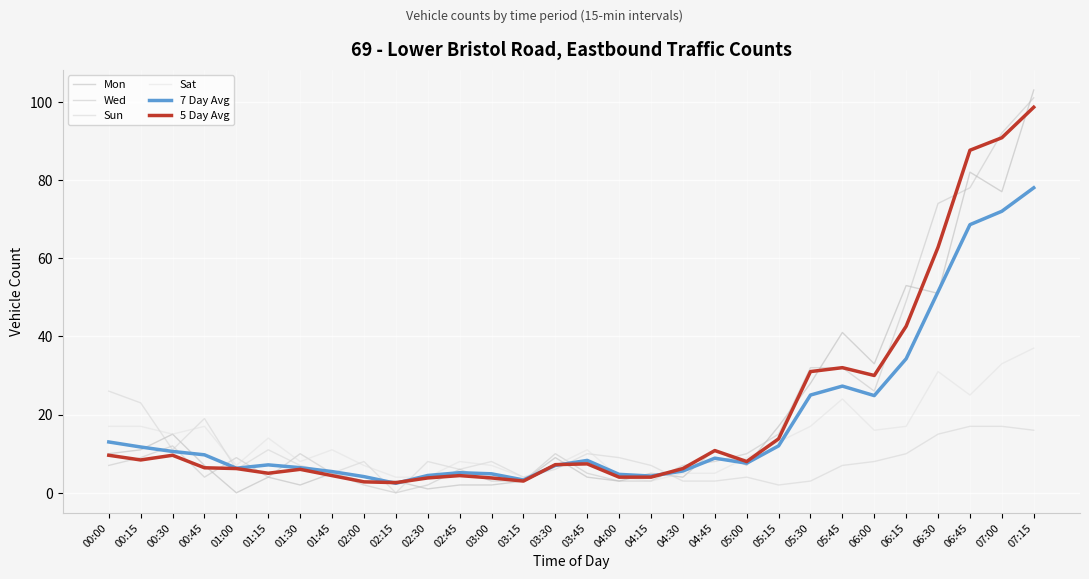

Which series has the largest range (max minus min)?

Mon